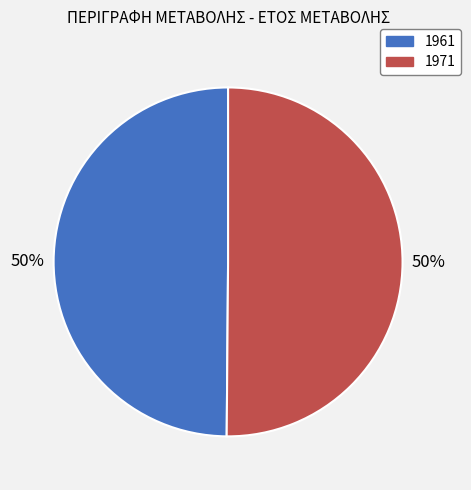

The 1961 slice represents 50% of the pie. True or false?

True